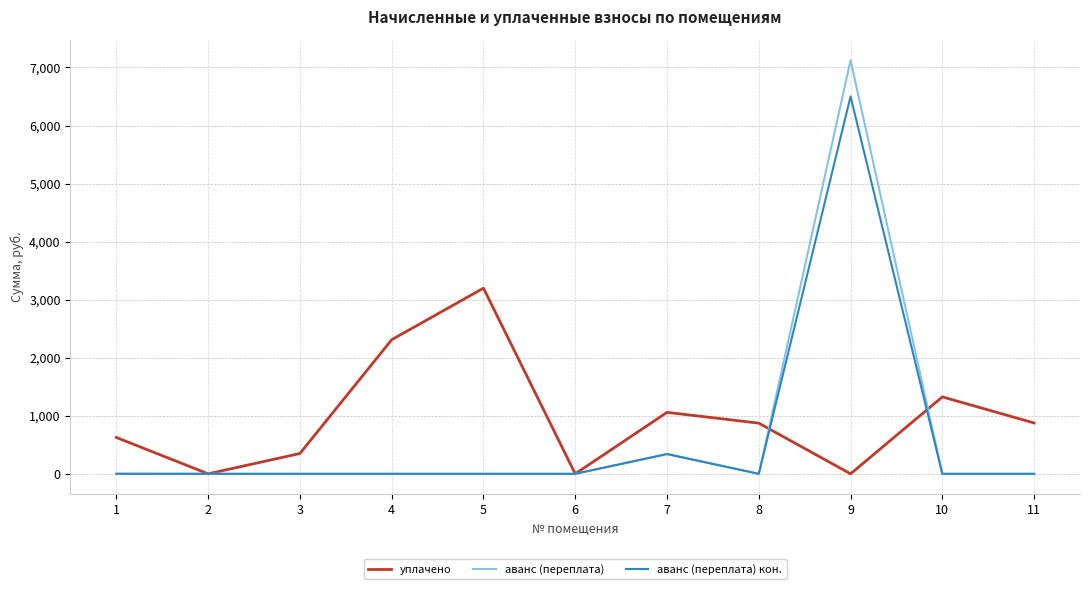

True or false: аванс (переплата) кон. has more than 1 interior local peaks.

True